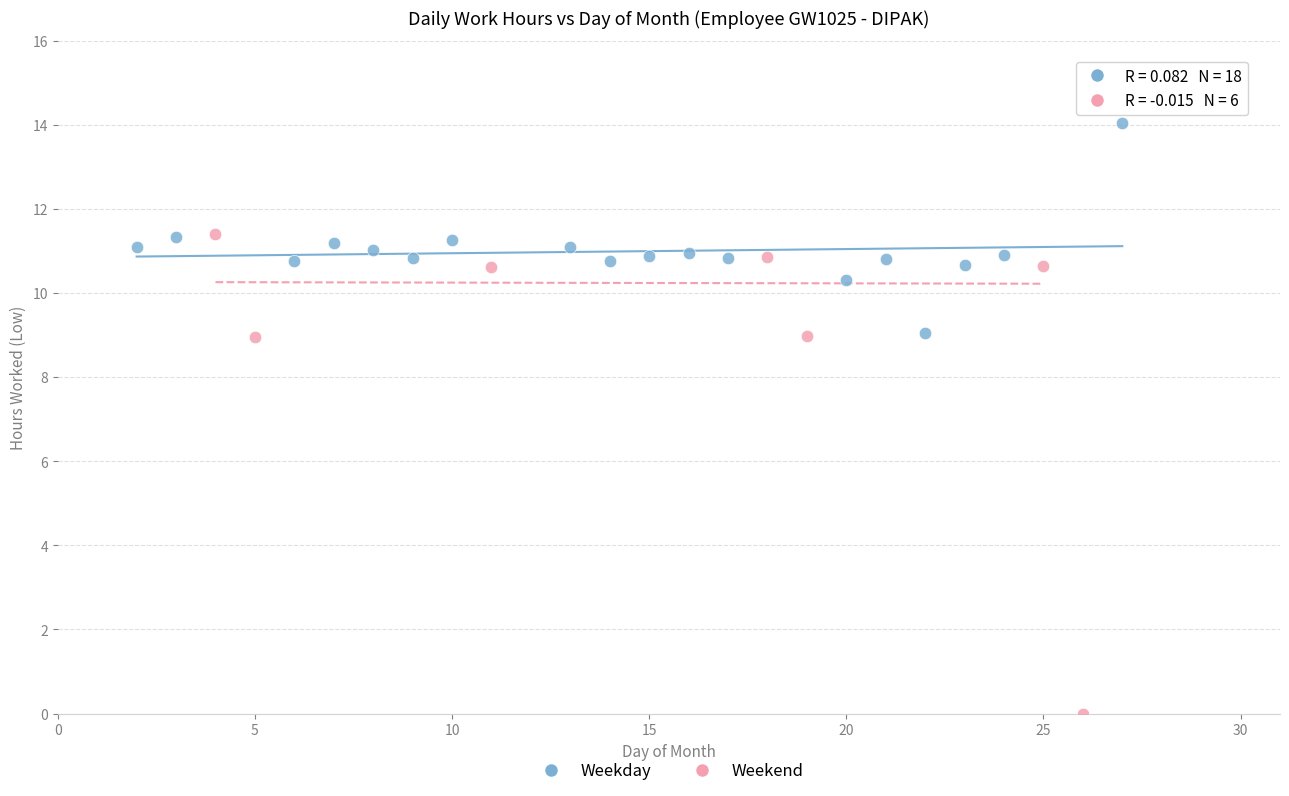

Which series reaches the minimum Y coordinate?

Weekend